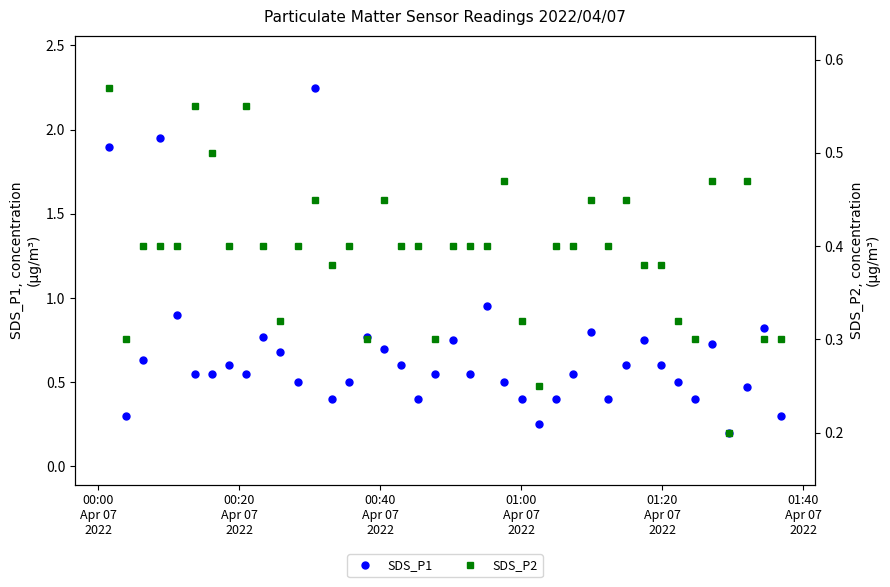

What is the value of the SDS_P1 point at the 40th from the left?

0.3